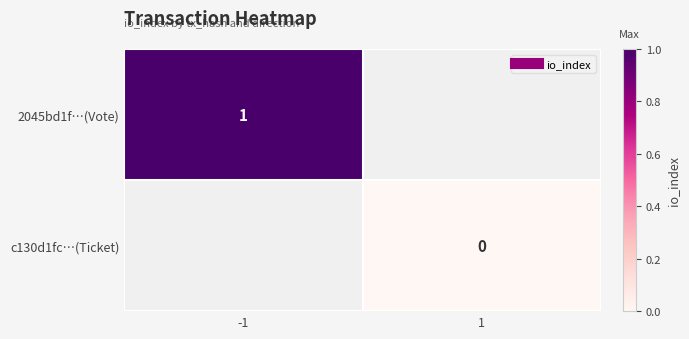

How many series are shown in this chart?

2